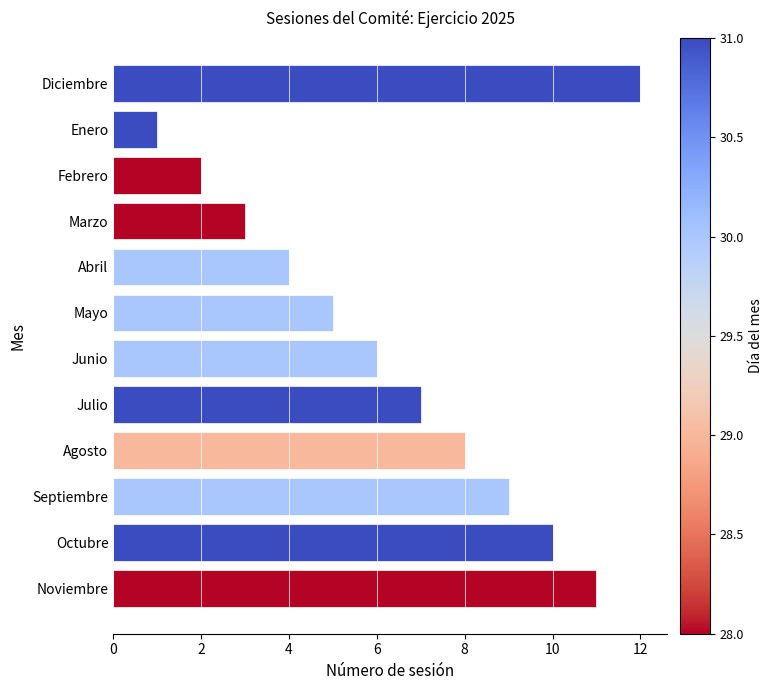

Between Enero and Agosto, which is larger?

Agosto